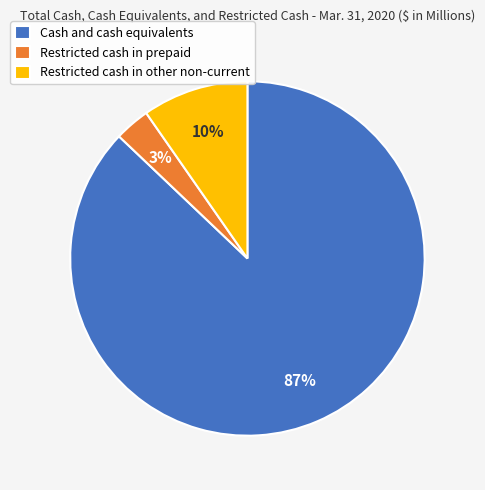

Is it true that Restricted cash in other non-current is 1% of the pie?

False